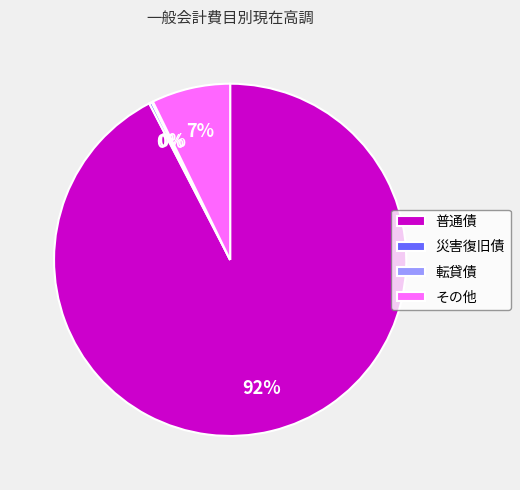

Is there any slice that represents more than half of the pie?

Yes